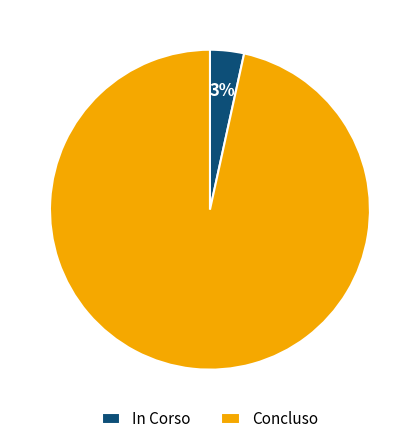

Which category accounts for the majority?

Concluso